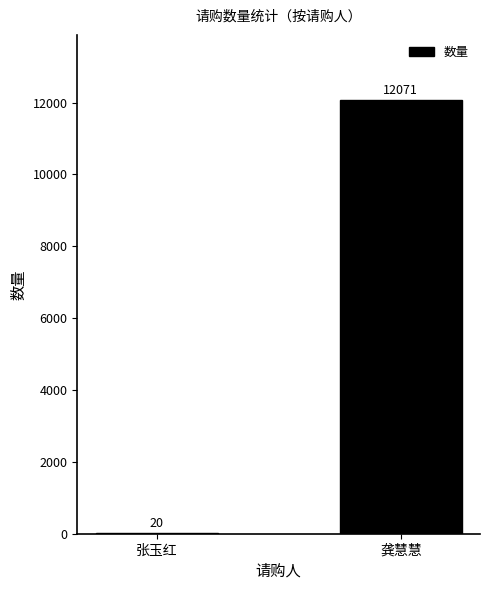

What is the change in value from 张玉红 to 龚慧慧?

+12051